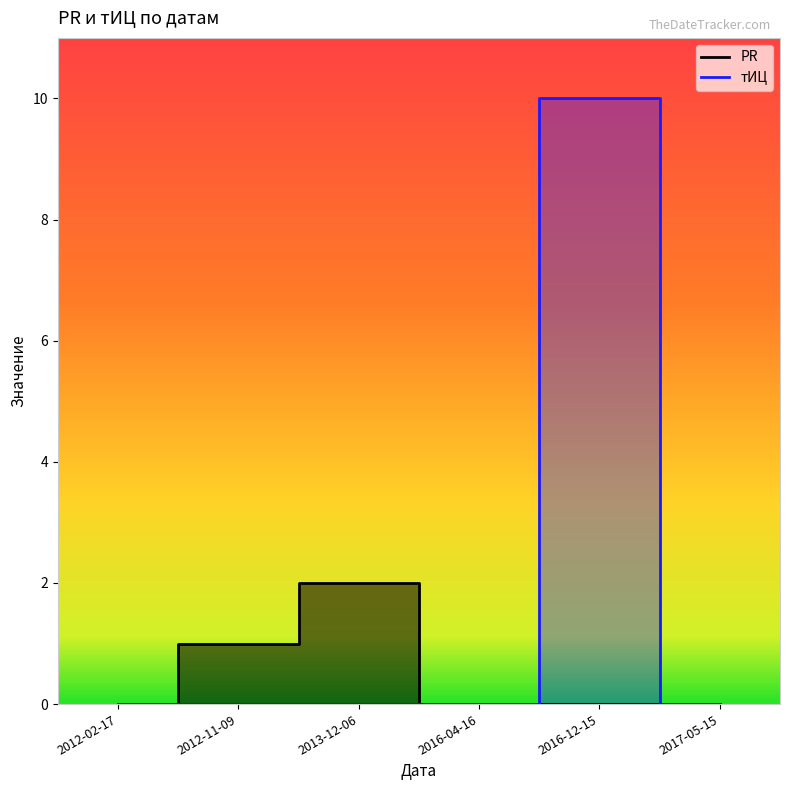

Which label corresponds to the smallest value in the chart?

2012-02-17